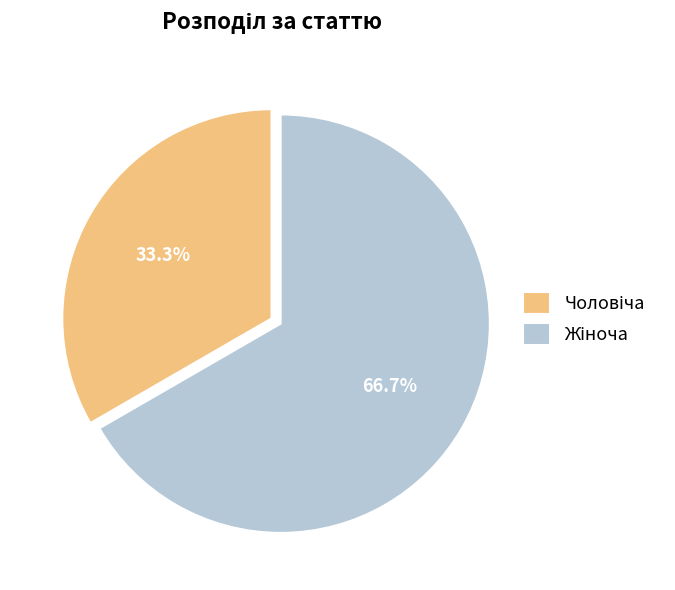

Does any single category account for the majority?

Yes